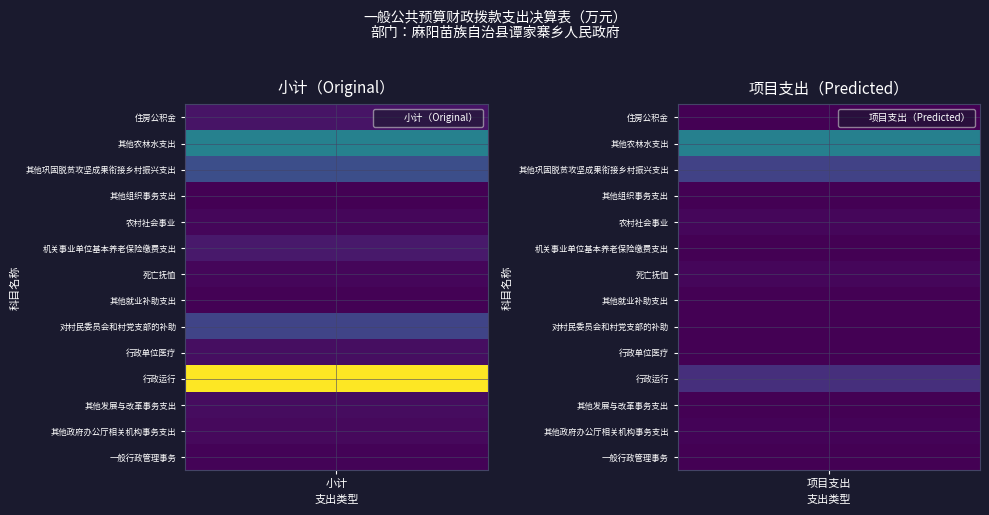

Which series has the largest range (max minus min)?

行政运行